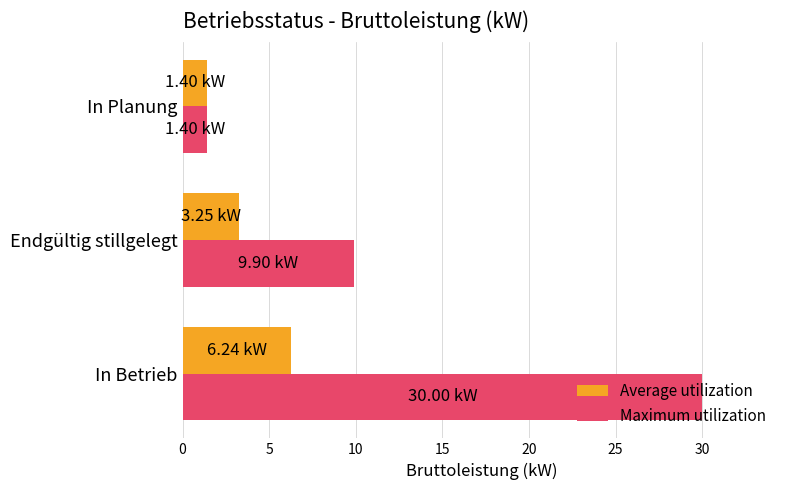

Rank the series by their maximum value, from lowest to highest.

Average utilization, Maximum utilization